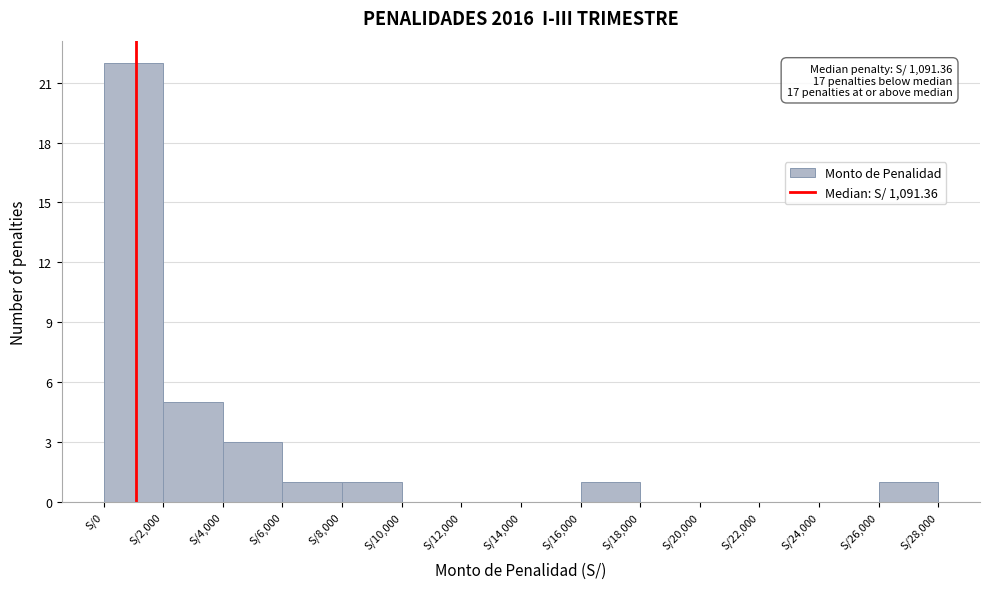

Which range on the x-axis has the tallest bar?

0 to 2000